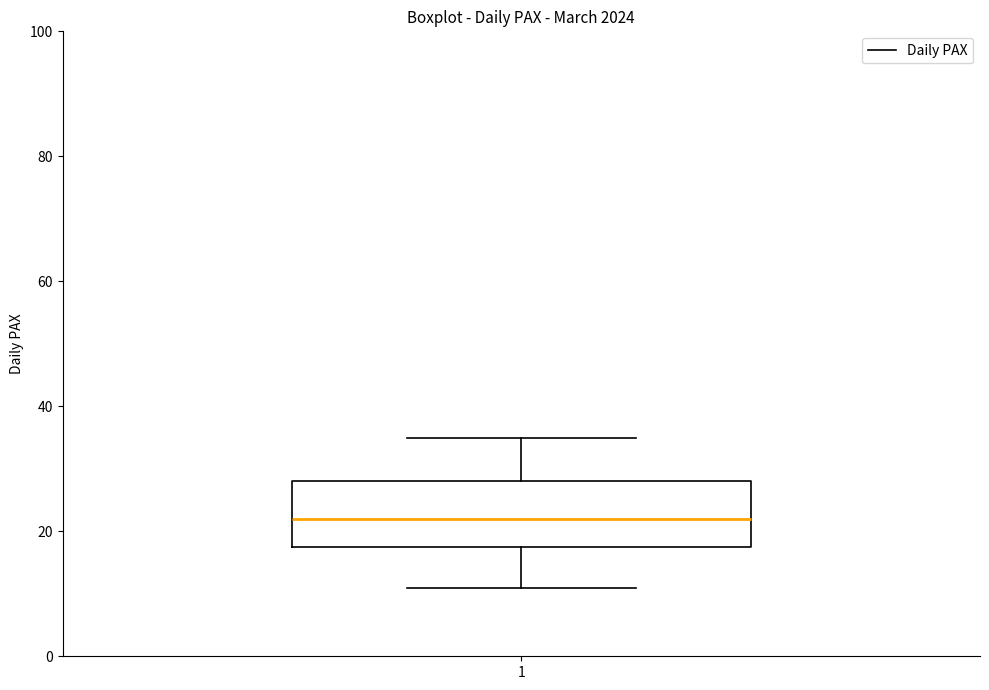

Transcribe this box plot: give where the median line is, the range the box spans, and where the two whiskers end, as read against the y-axis. The values are not printed on the chart, so give them approximately, as read against the axis.

median 22, box 18 to 28, whiskers 12 to 36